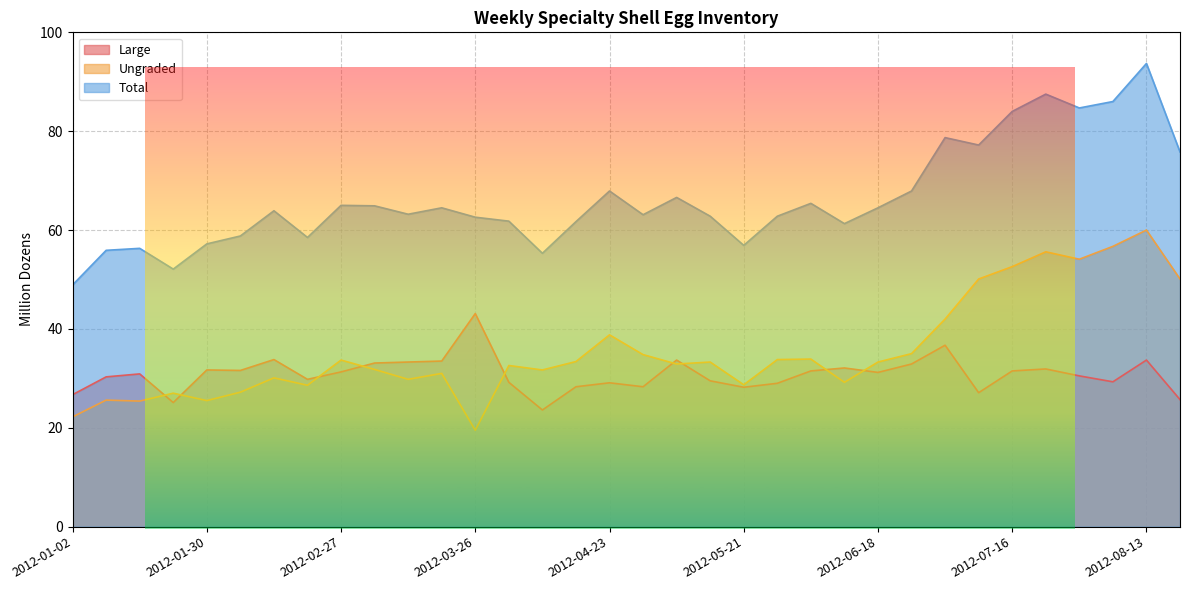

True or false: Large and Total intersect in this chart.

False